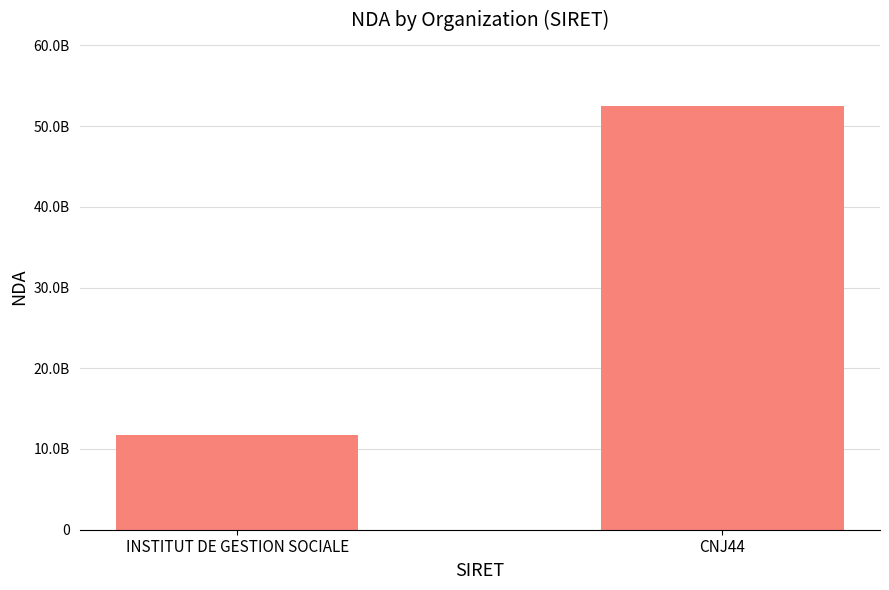

Approximately how many times larger is the value at CNJ44 compared to INSTITUT DE GESTION SOCIALE?

4.5